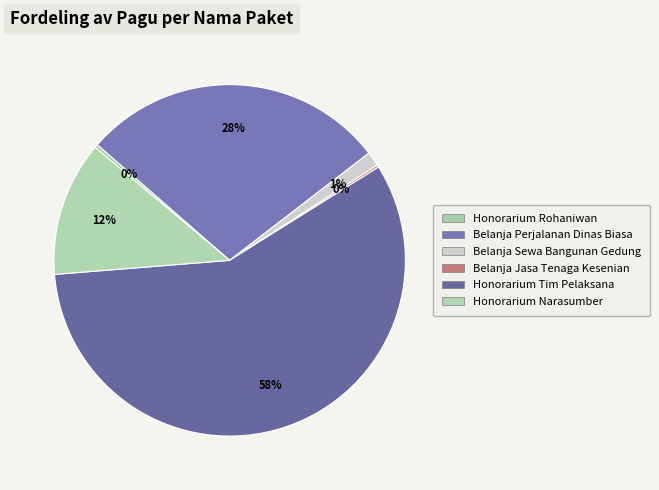

Which slice represents more than half of the pie?

Honorarium Tim Pelaksana